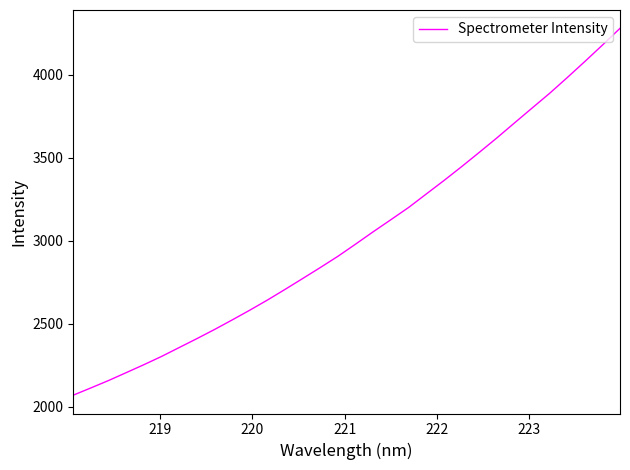

Reading left to right, what are all the values shown in this chart?

2070.4	2114.1	2158.6	2206.1	2254.0	2303.6	2357.2	2410.8	2465.9	2523.4	2582.3	2643.4	2707.6	2773.2	2839.4	2907.2	2980.4	3055.0	3127.4	3200.6	3281.7	3362.6	3446.0	3531.8	3619.0	3709.3	3799.0	3888.2	3983.0	4079.9	4178.9	4280.1